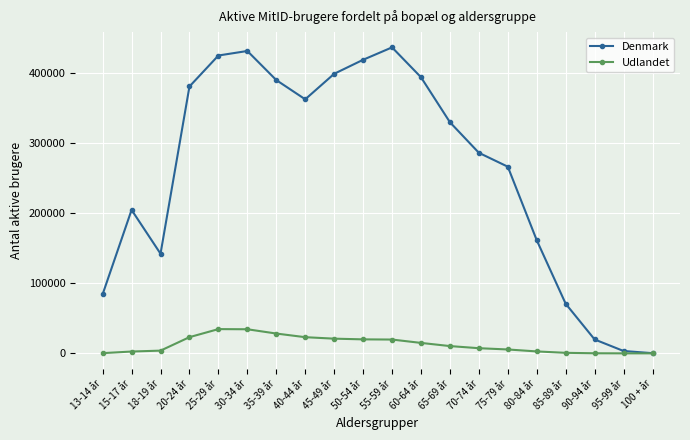

What is the total value across all series at 75-79 år?

271990